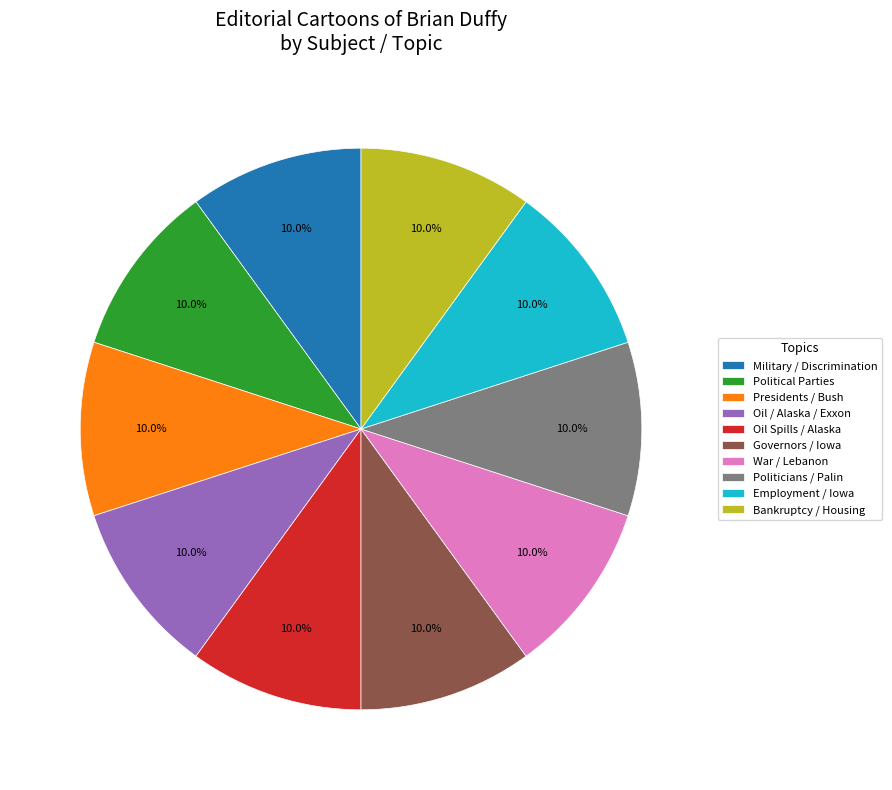

Is there any slice that represents more than half of the pie?

No